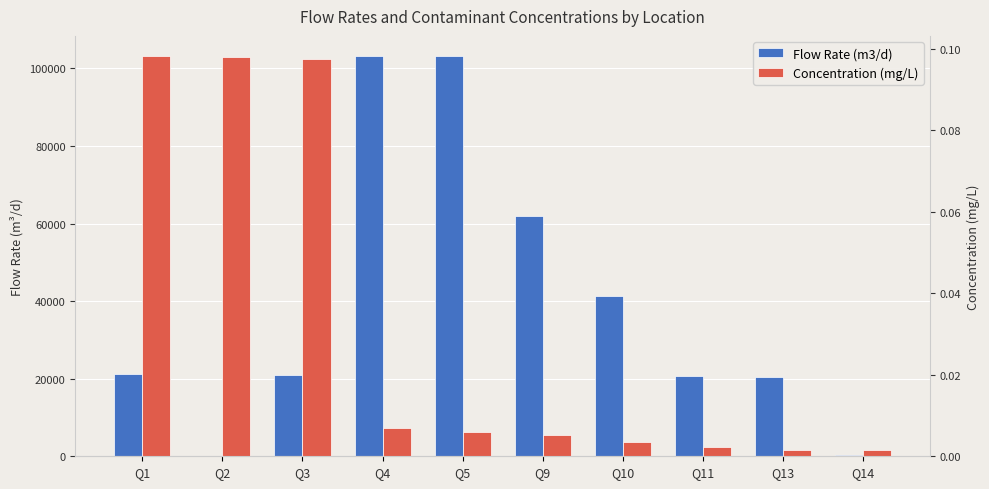

At how many categories does at least one series exceed 30885?

4